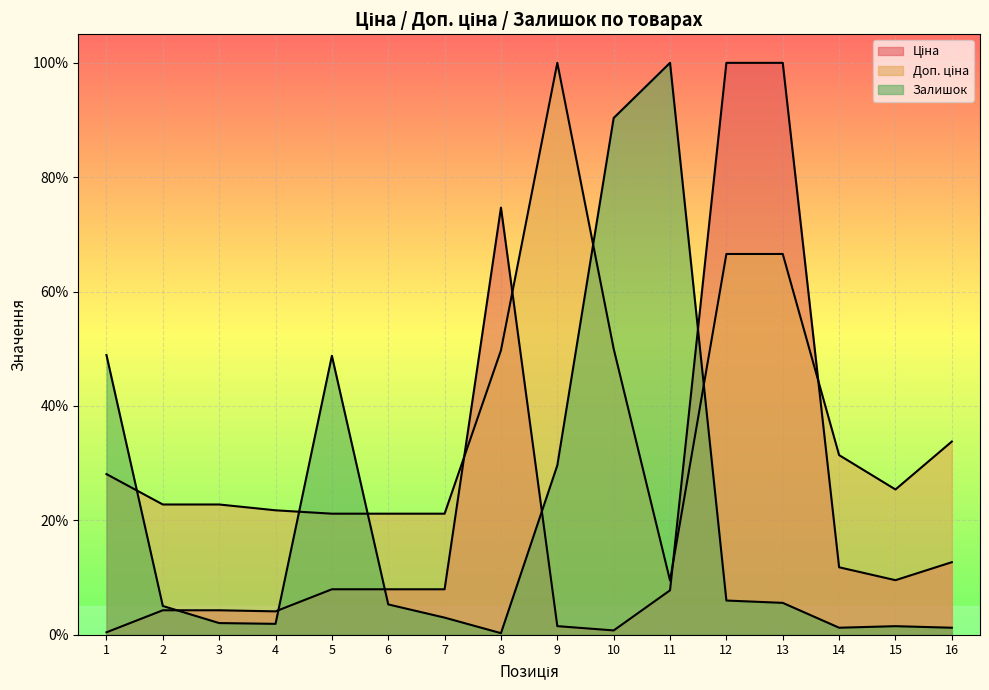

True or false: Залишок and Доп. ціна intersect in this chart.

True